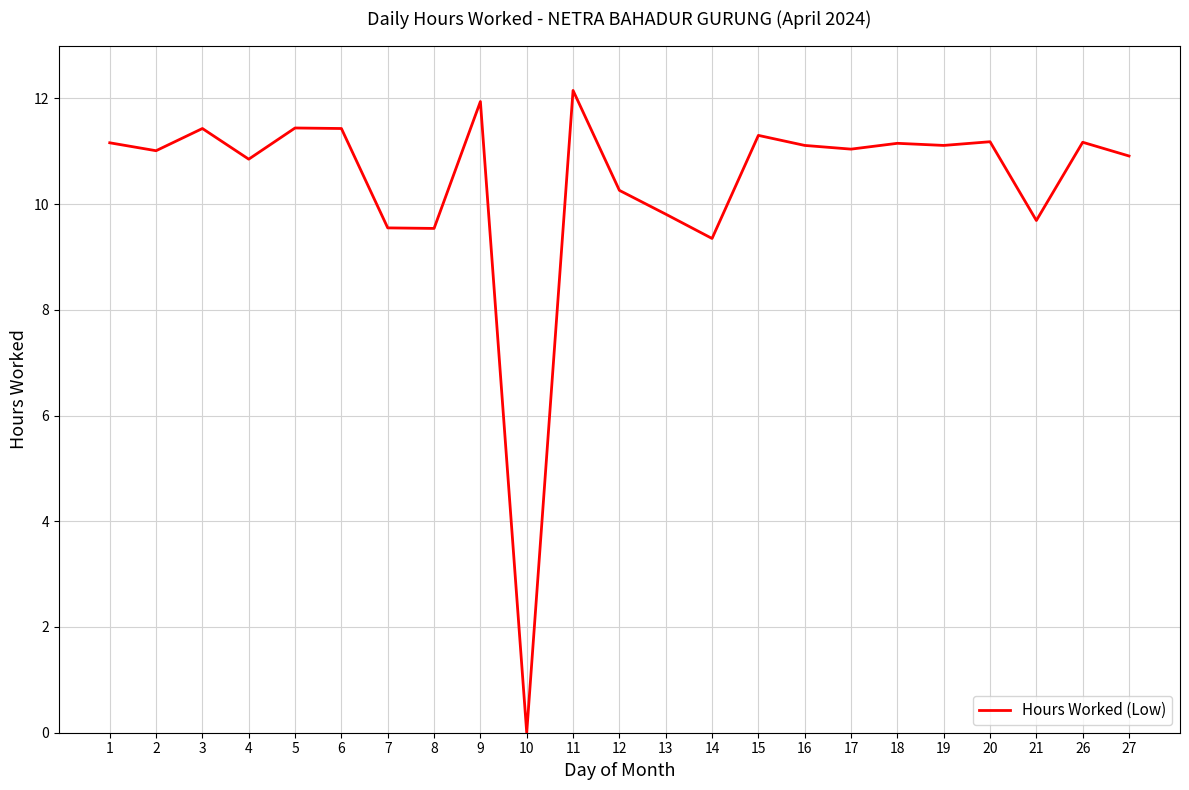

What is the difference between the values at 10 and 17?

11.0